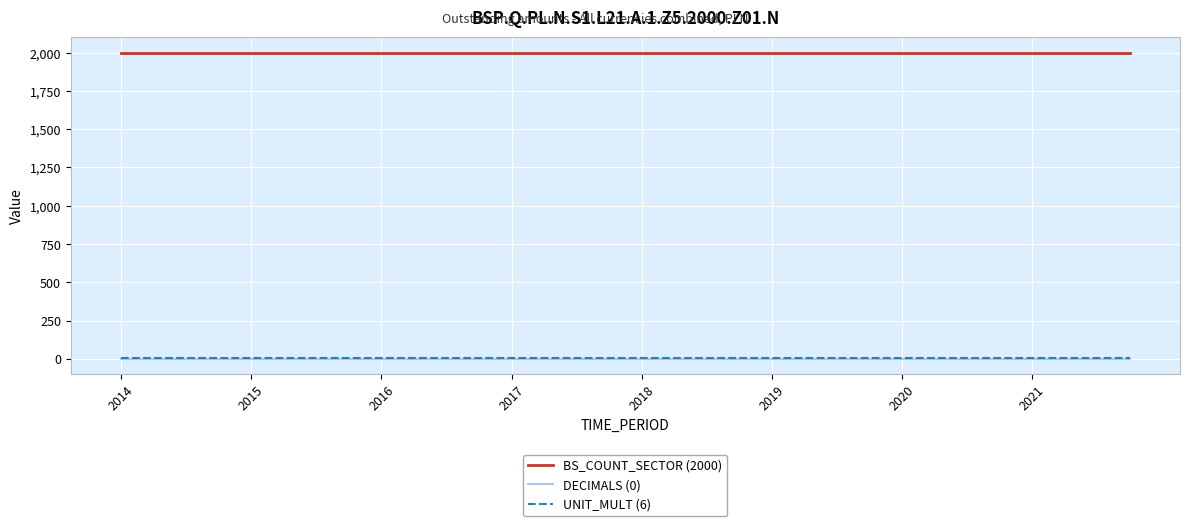

True or false: DECIMALS (0) and BS_COUNT_SECTOR (2000) intersect in this chart.

False